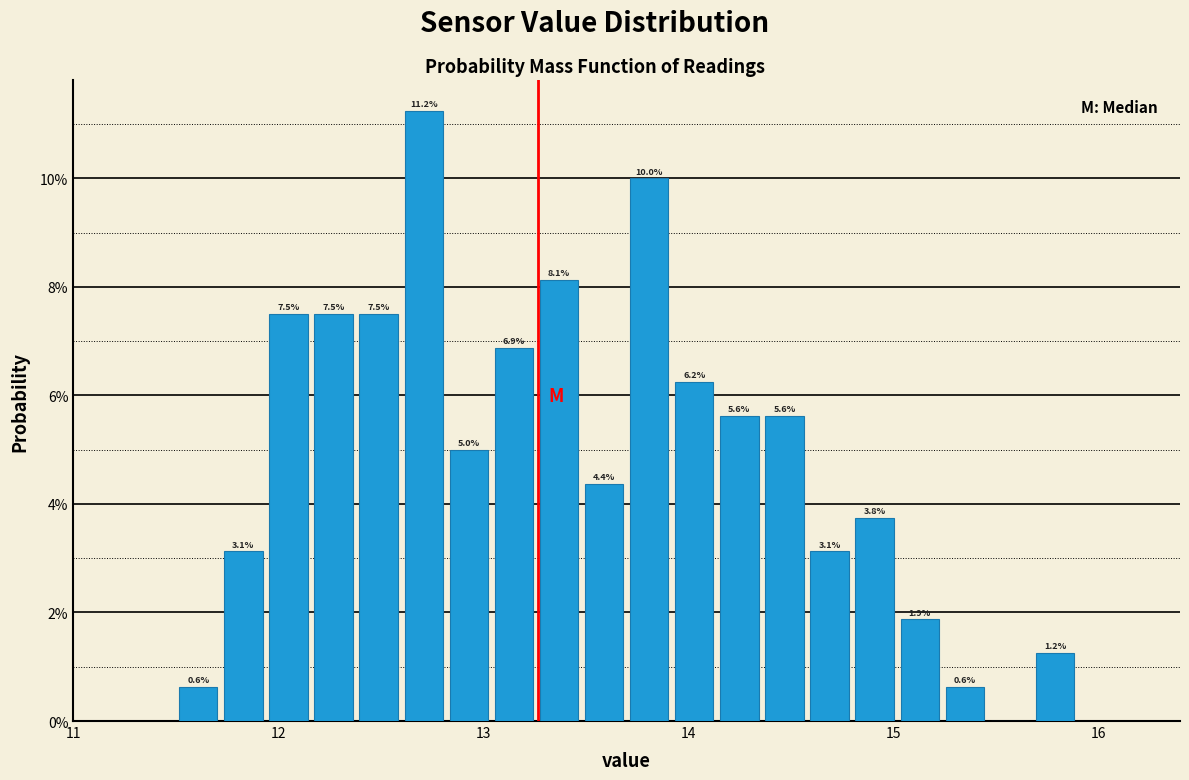

Around what value on the x-axis is the tallest bar? Give the approximate position of its centre, as read against the axis.

12.7